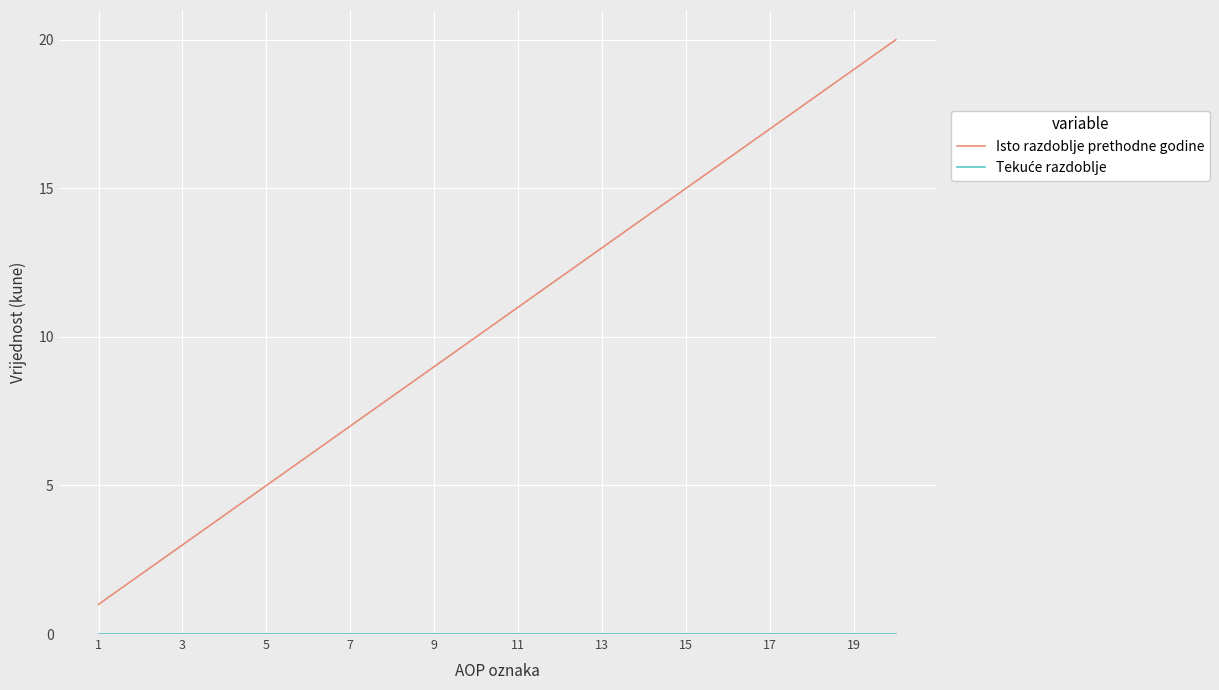

Which series has the largest range (max minus min)?

Isto razdoblje prethodne godine